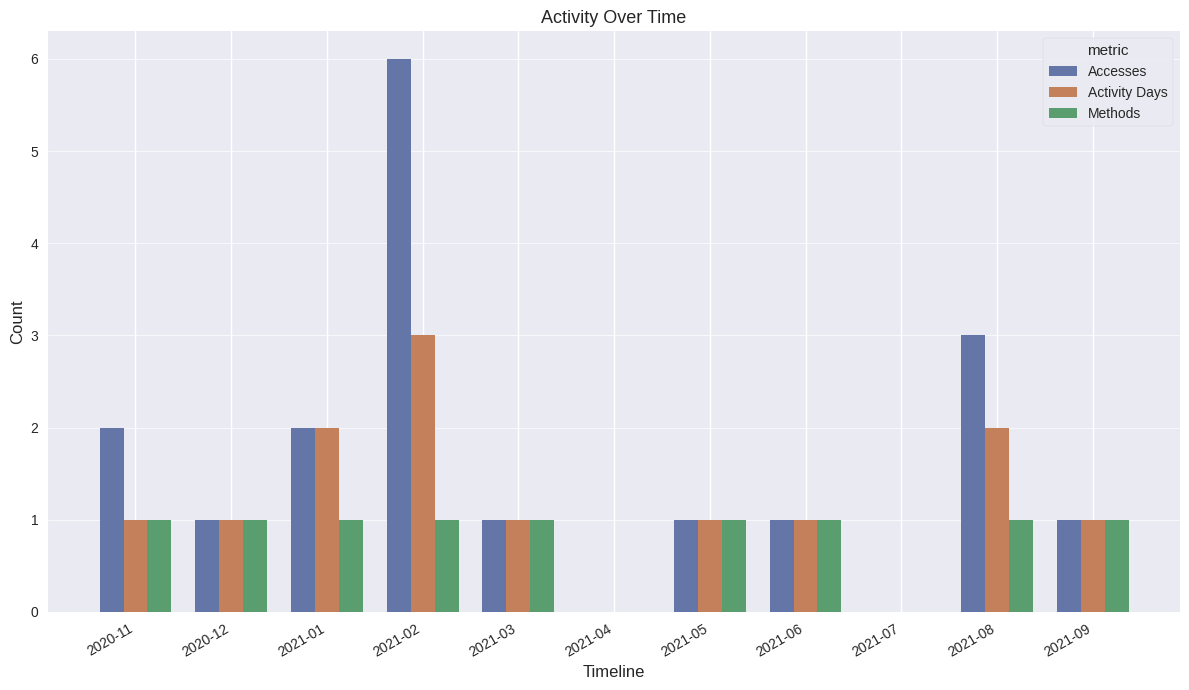

What is the sum of the Methods values at 2021-09 and 2020-11?

2